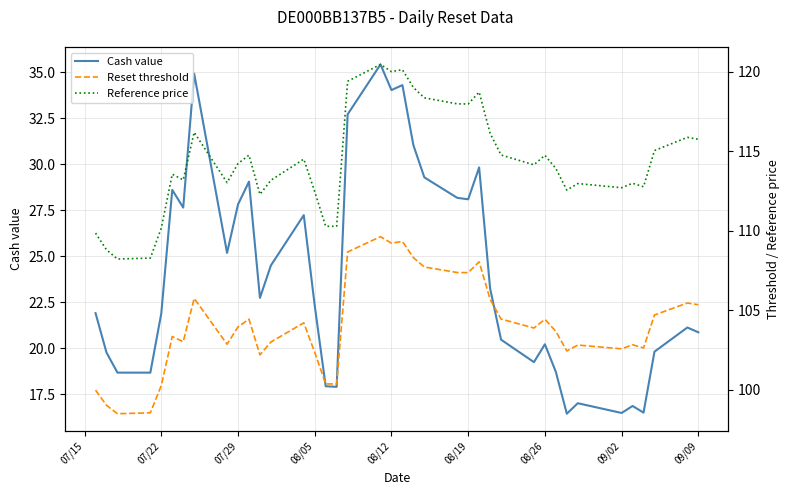

How many distinct data groups are displayed?

3